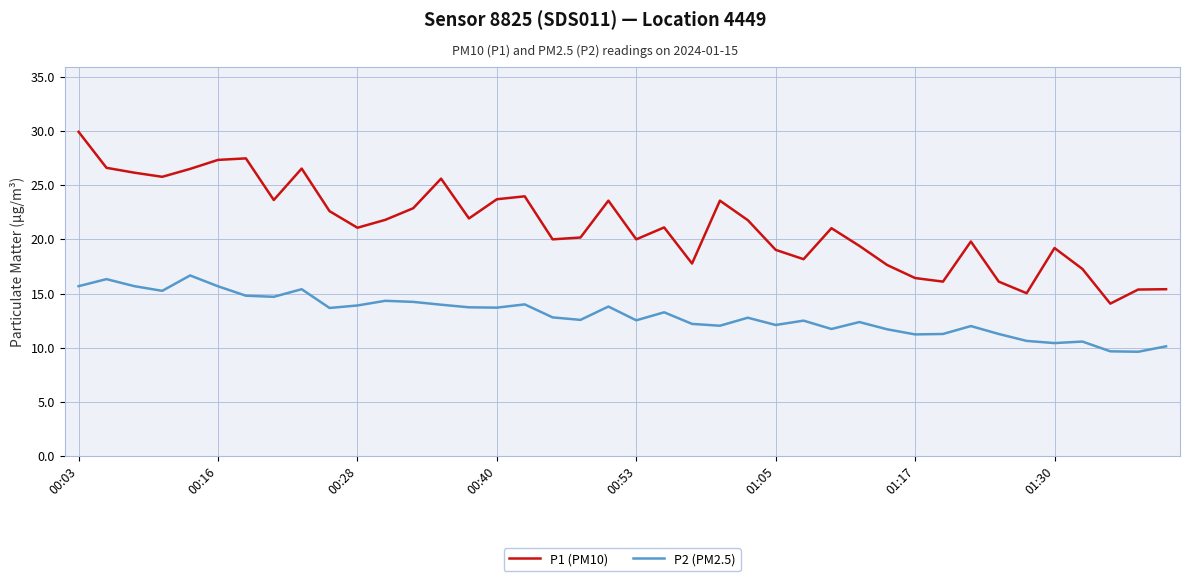

What is the smallest value displayed?

9.6